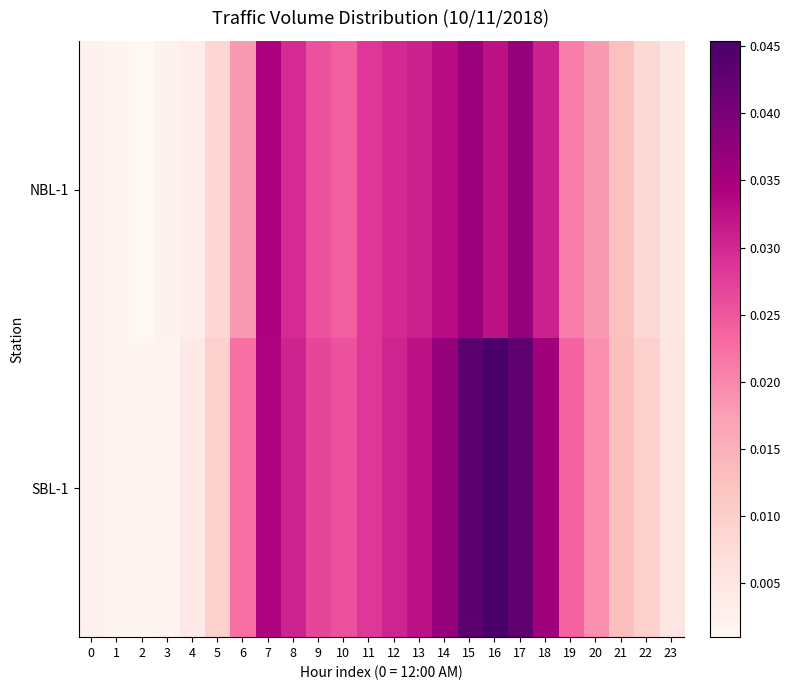

Which series has the largest range (max minus min)?

SBL-1